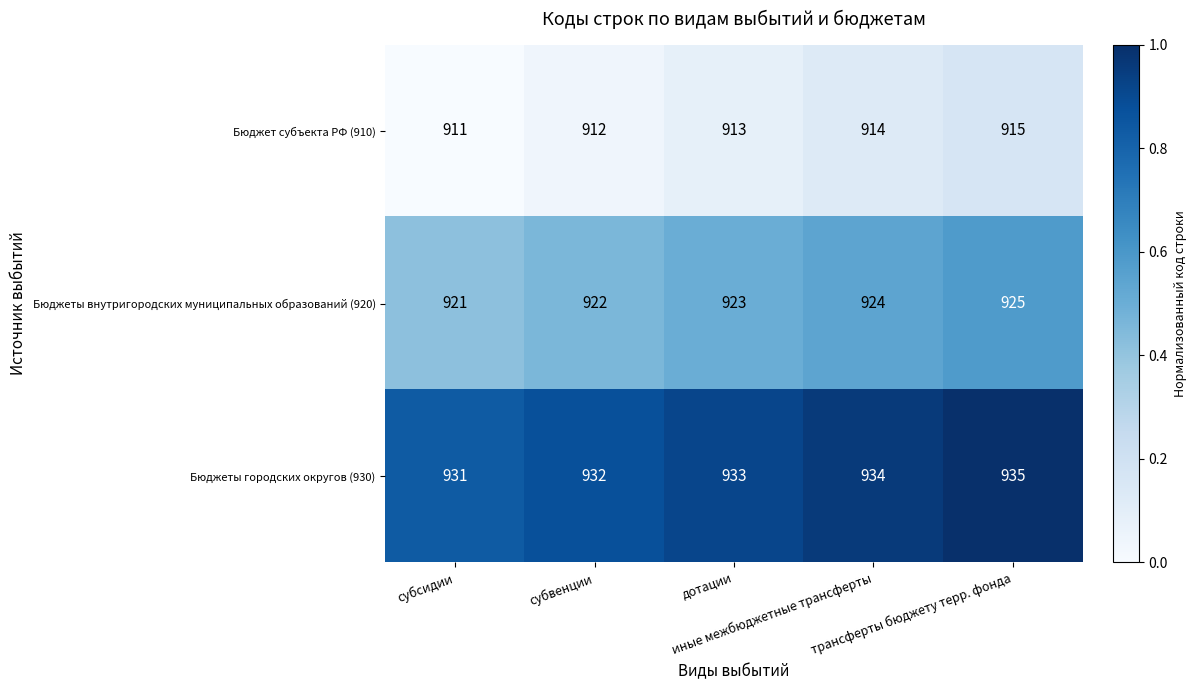

What is the total value across all series at трансферты бюджету терр. фонда?

2775